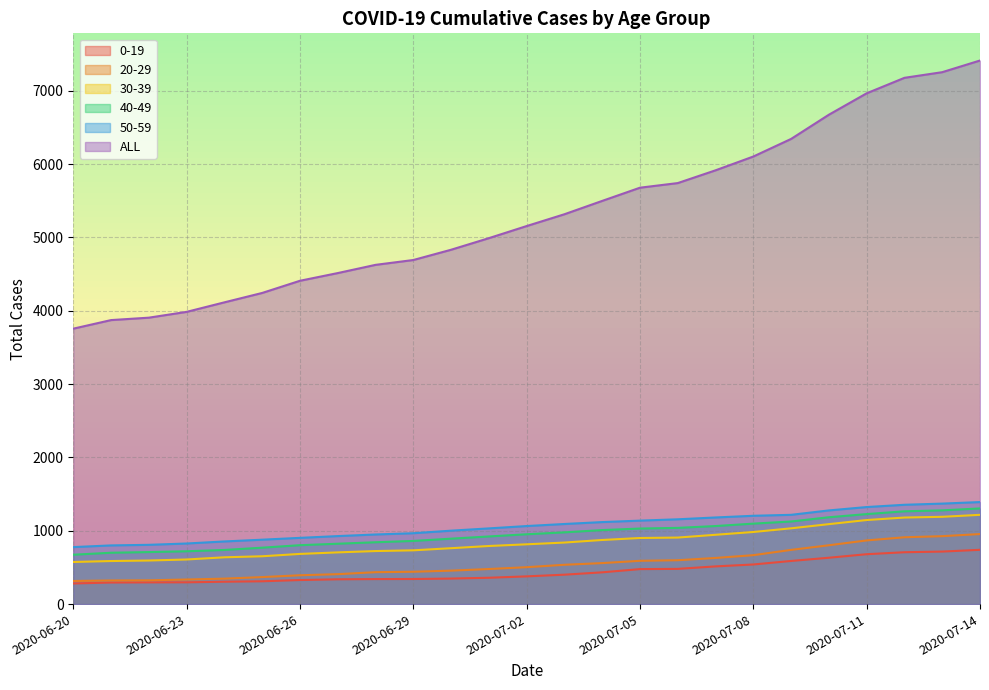

True or false: 40-49 and 50-59 intersect in this chart.

False